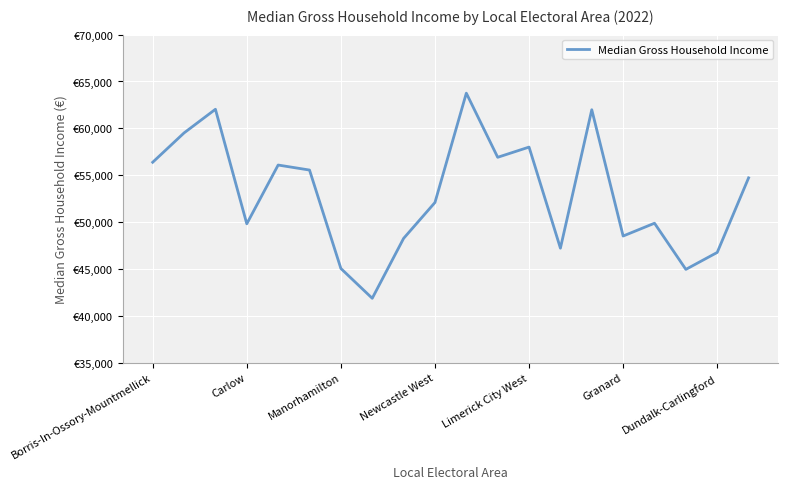

How many interior local peaks (higher than both neighbors) does the data have?

6